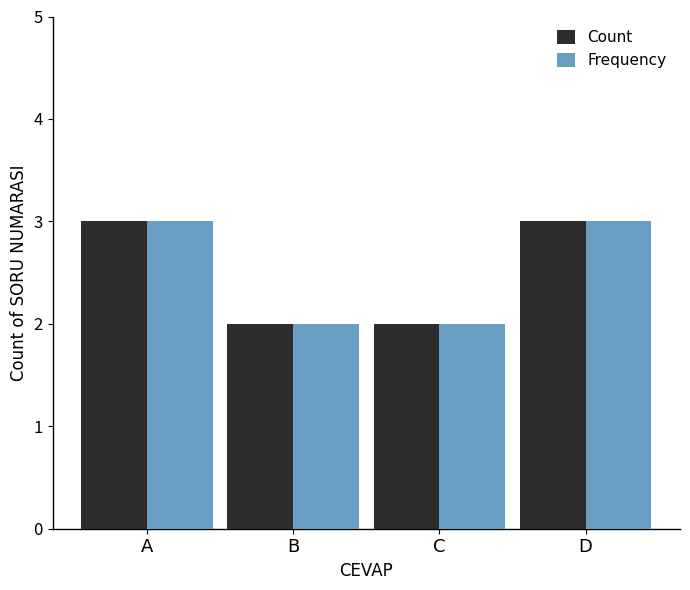

Reading left to right, extract all data points from this chart.

Count: 3	2	2	3
Frequency: 3	2	2	3